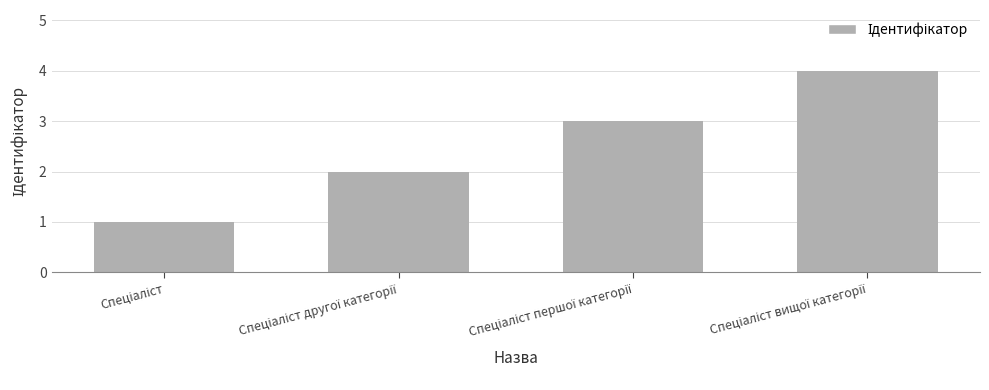

How many bars are there in total?

4